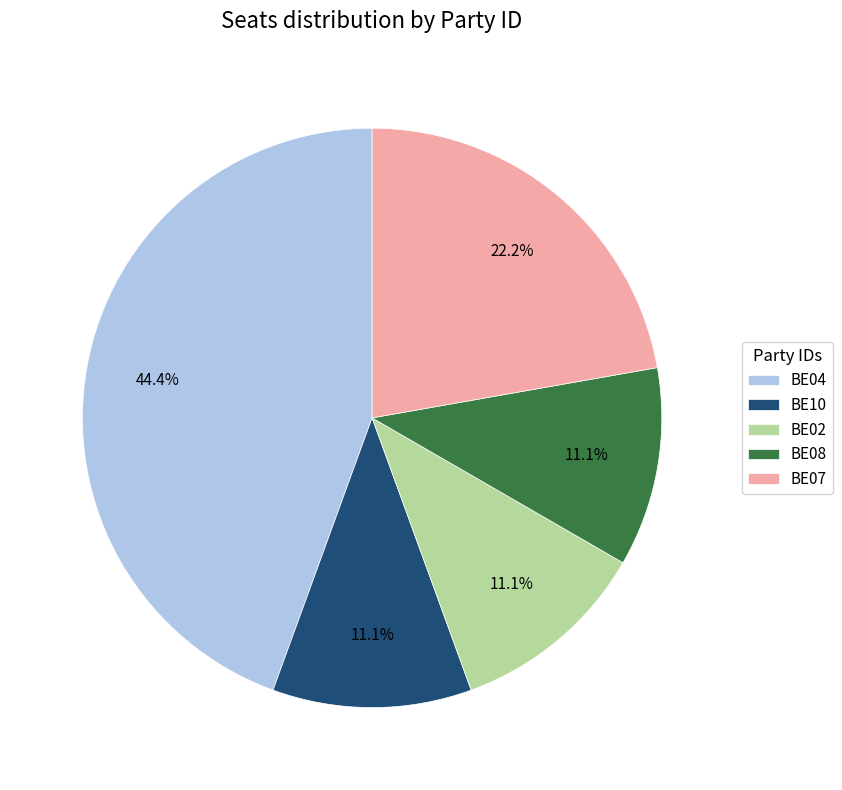

True or false: BE07 accounts for 31% of the total.

False